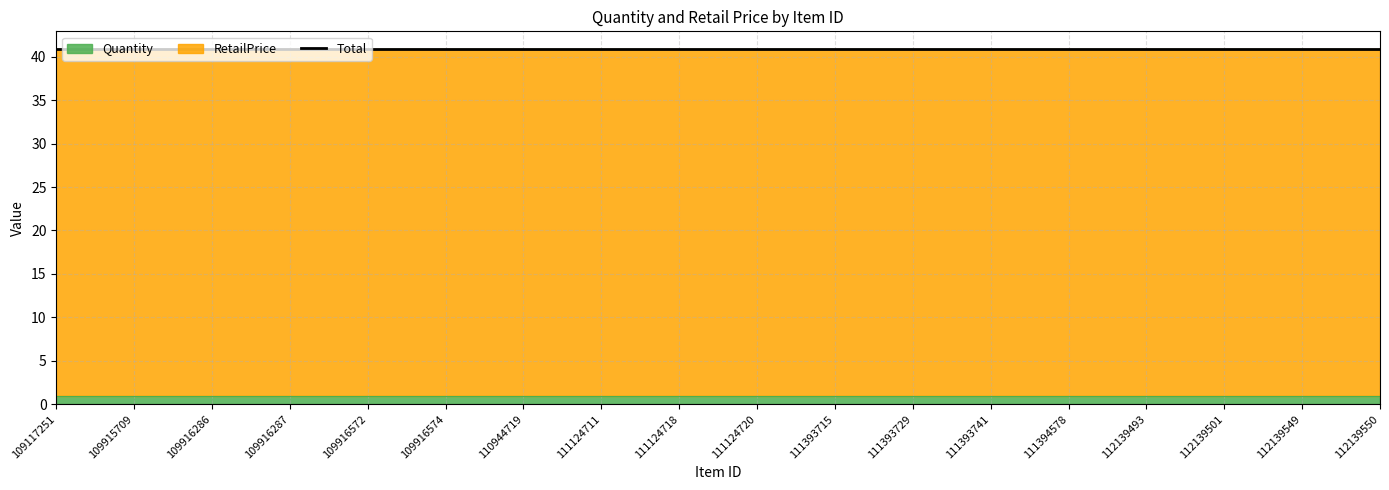

What is the value of the Quantity point at the 4th from the left?

1.0